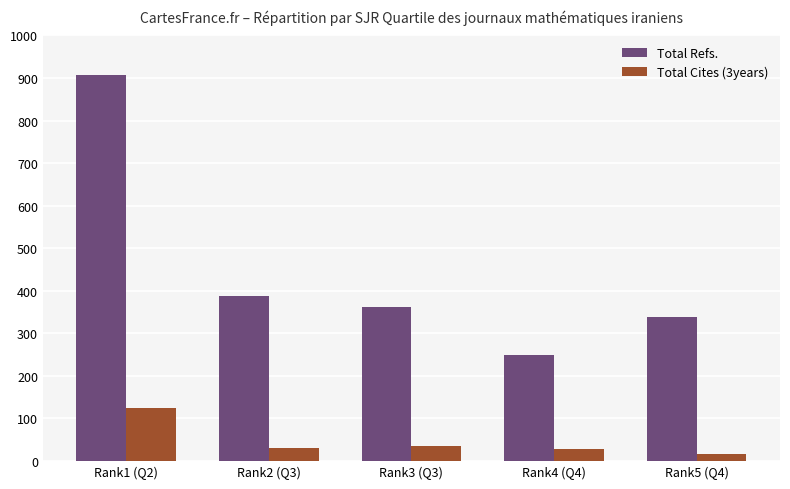

What is the maximum value shown in the chart?

908